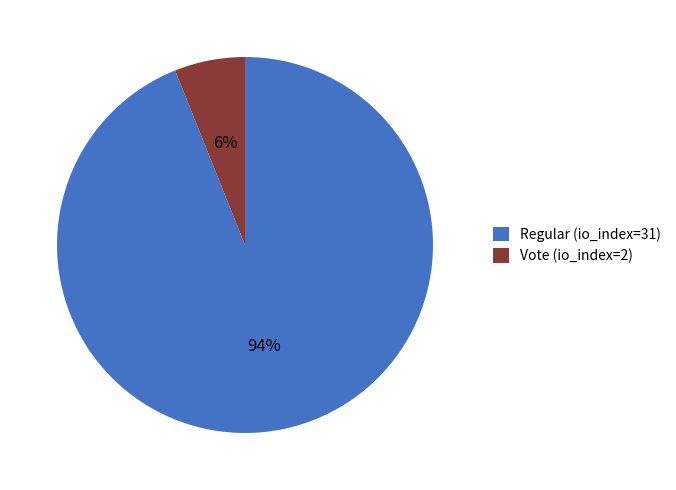

Does Vote (io_index=2) account for over 50% of the chart?

No